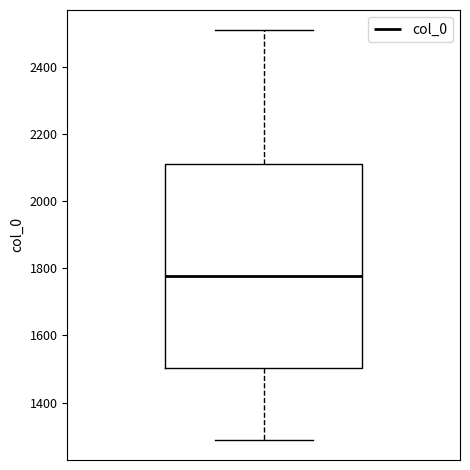

Transcribe this box plot: give where the median line is, the range the box spans, and where the two whiskers end, as read against the y-axis. The values are not printed on the chart, so give them approximately, as read against the axis.

median 1780, box 1500 to 2120, whiskers 1280 to 2500